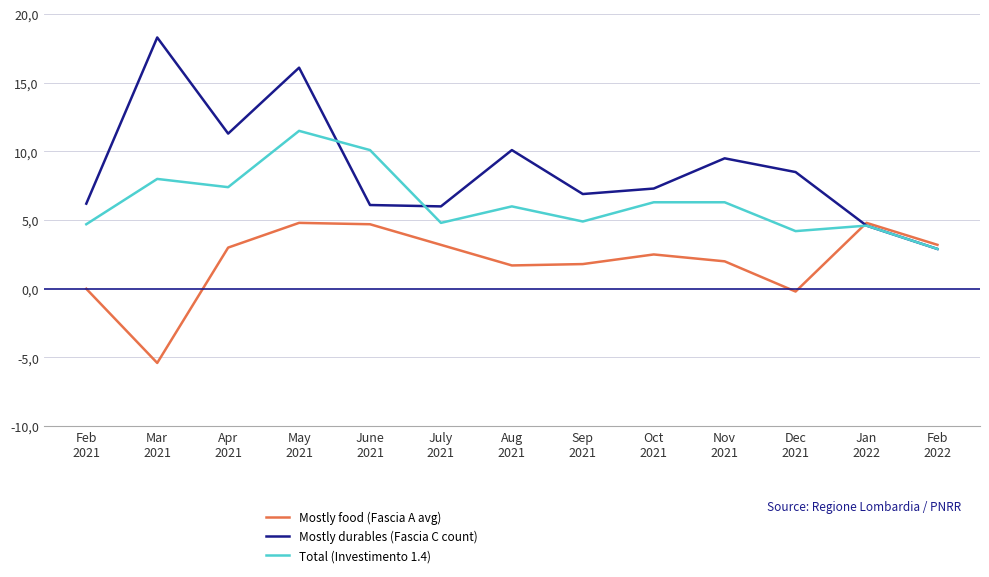

The Total (Investimento 1.4) series shows 6.0 at Aug
2021. True or false?

True